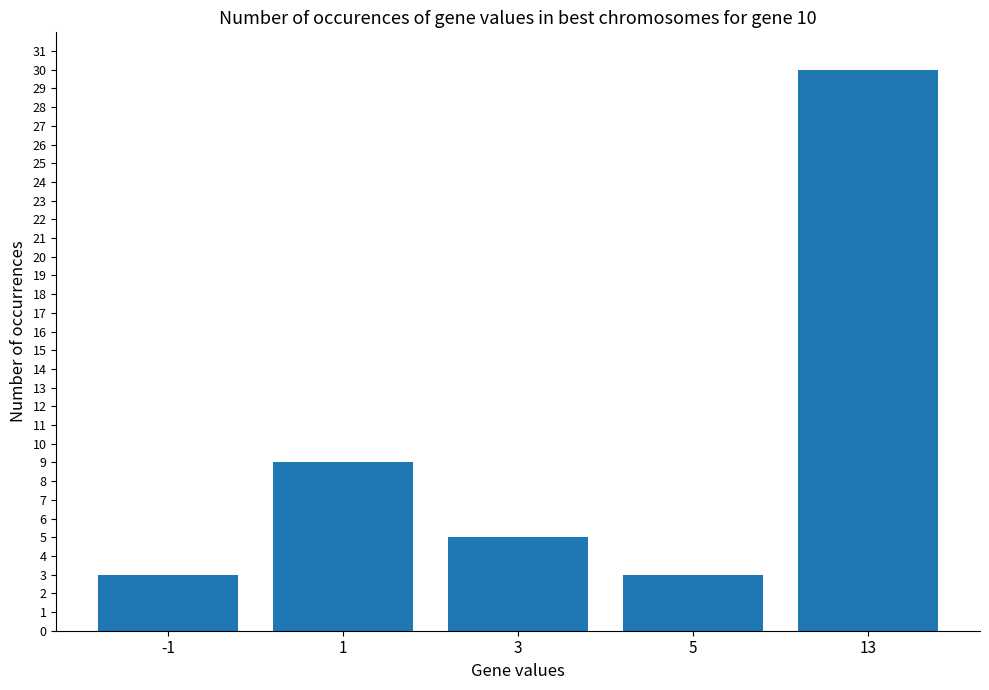

What is the ratio of the value at -1 to the value at 5?

1.0